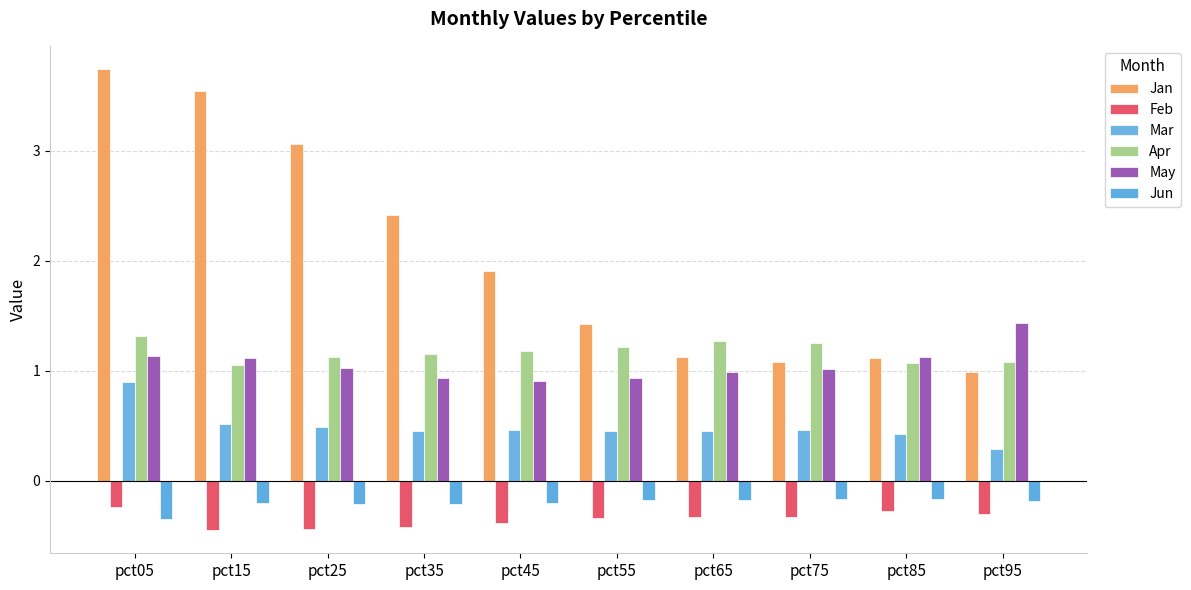

How many bars are there in total?

60